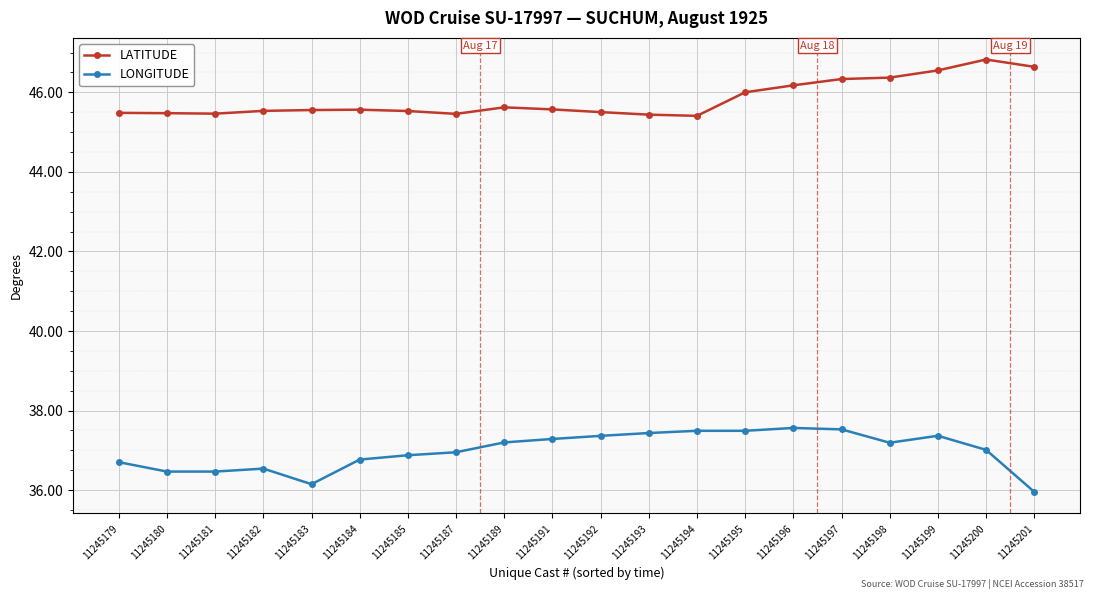

At 11245195, list the series in order from largest to smallest.

LATITUDE, LONGITUDE